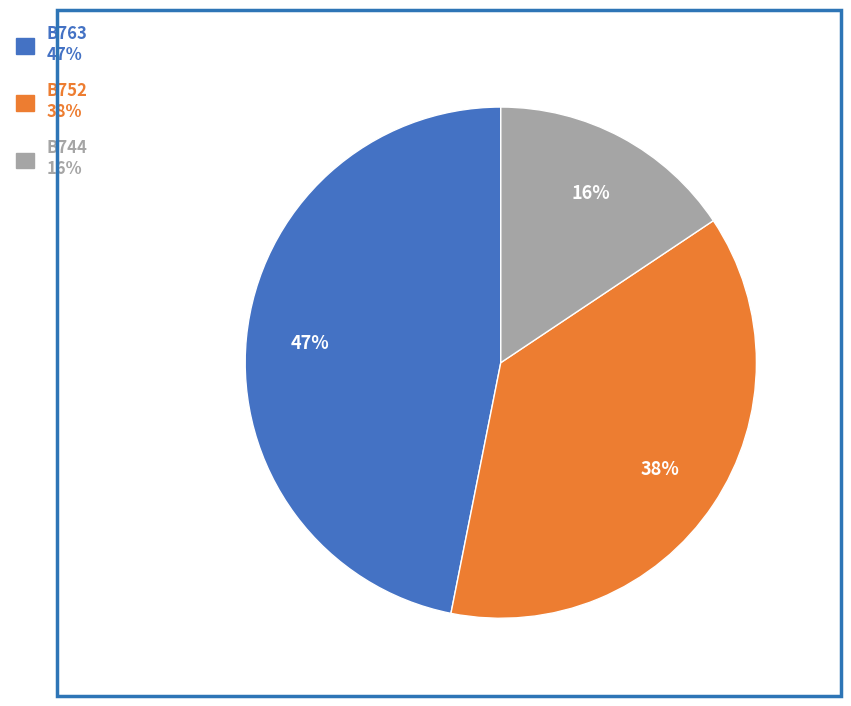

Count the number of slices in the pie.

3